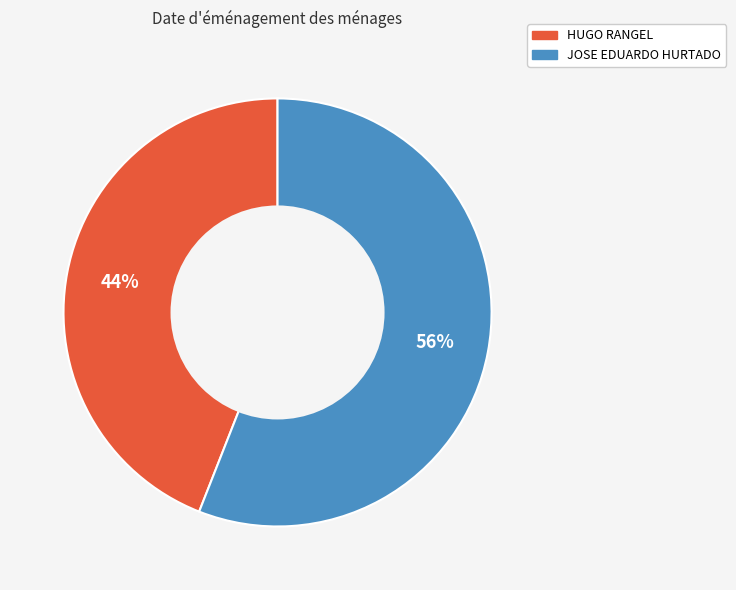

To the nearest percent, what percentage of the pie is HUGO RANGEL?

44%